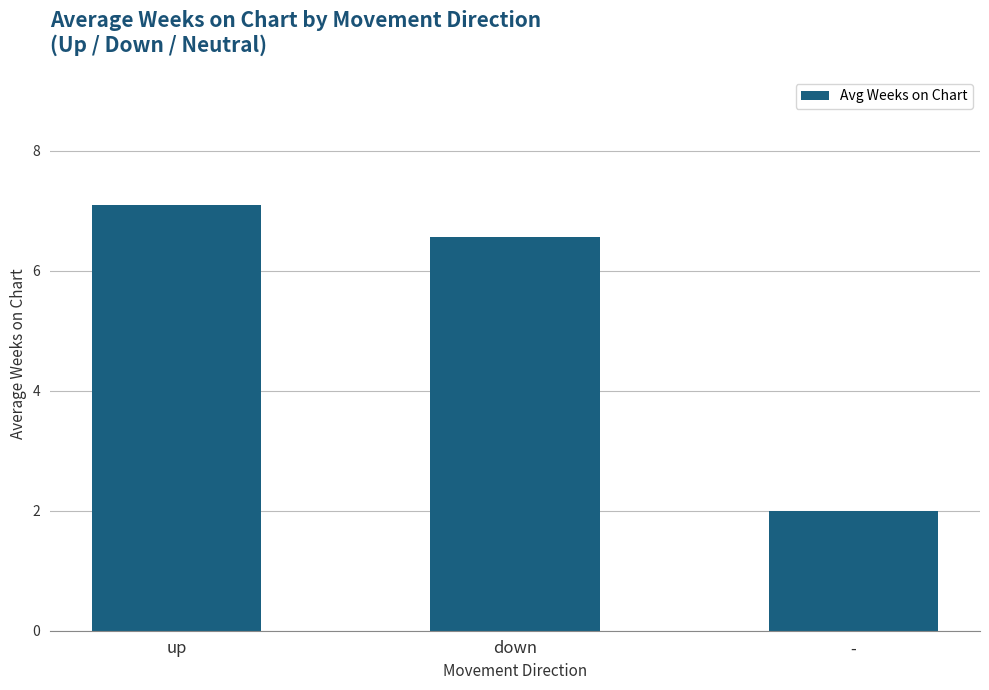

Between up and -, which is larger?

up